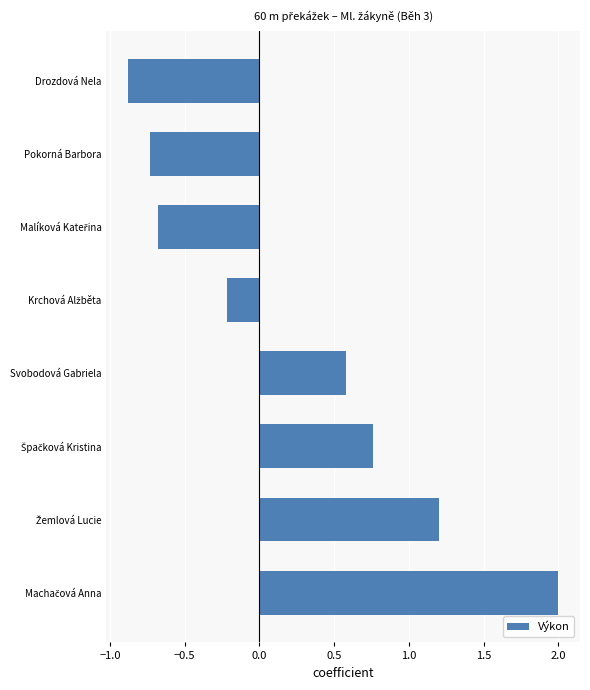

What is the difference between the maximum and minimum values?

2.9